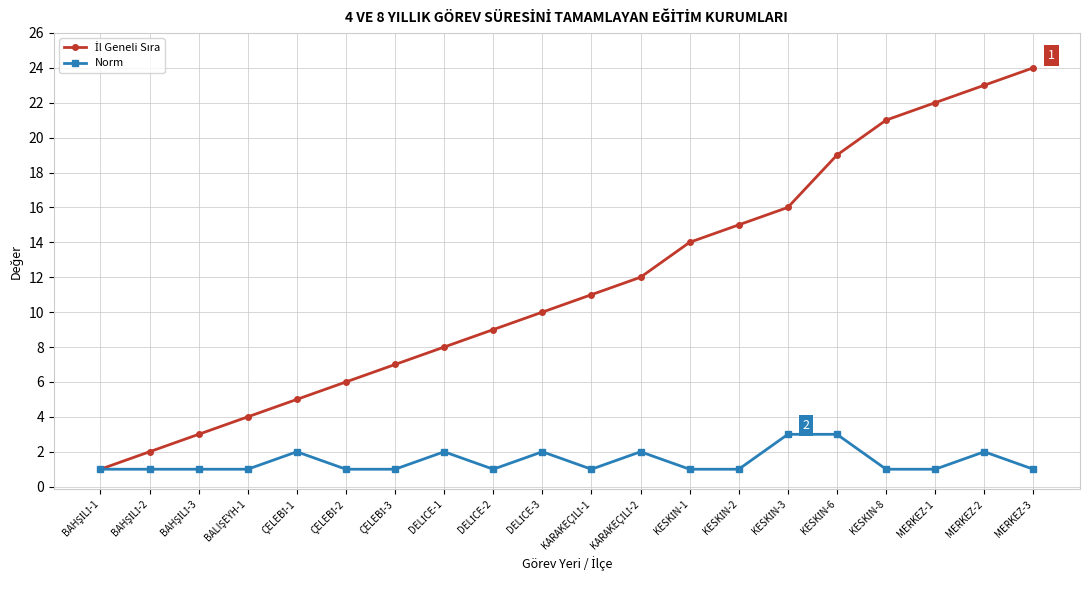

What is the label of the 20th point from the left?

MERKEZ-3